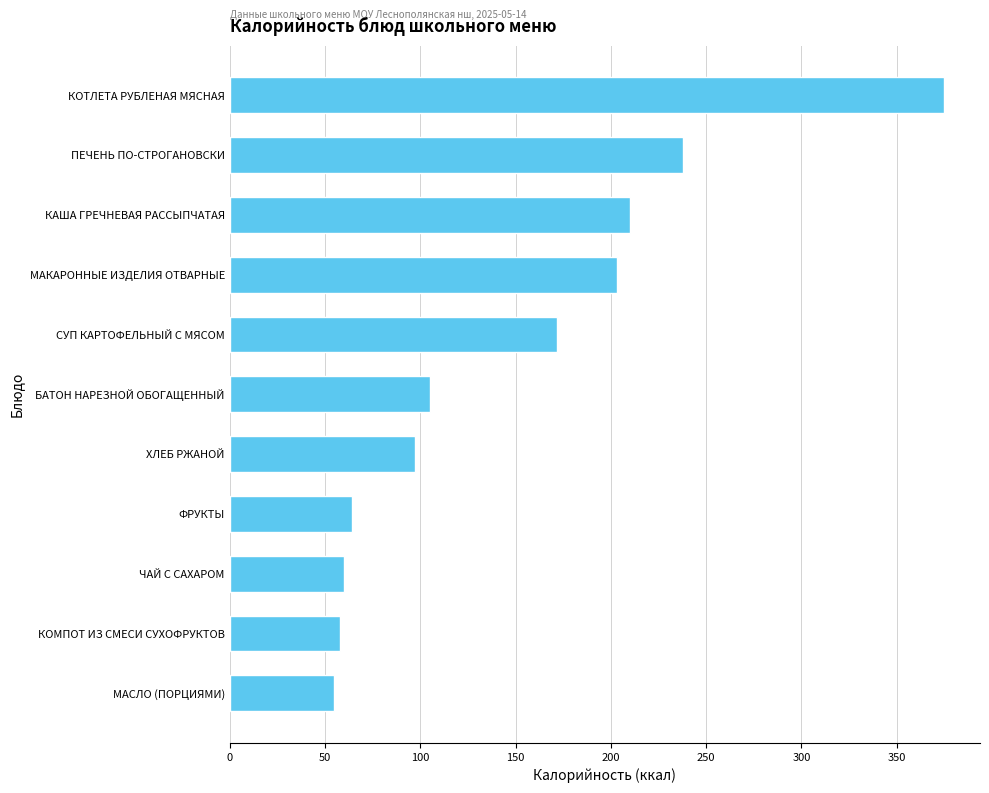

What value does the data have at СУП КАРТОФЕЛЬНЫЙ С МЯСОМ?

172